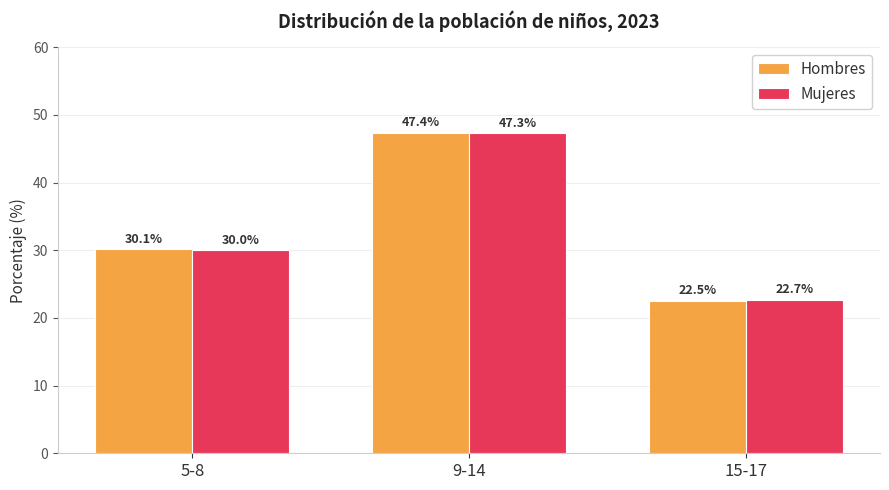

What is the approximate value of Hombres at 15-17?

22.5